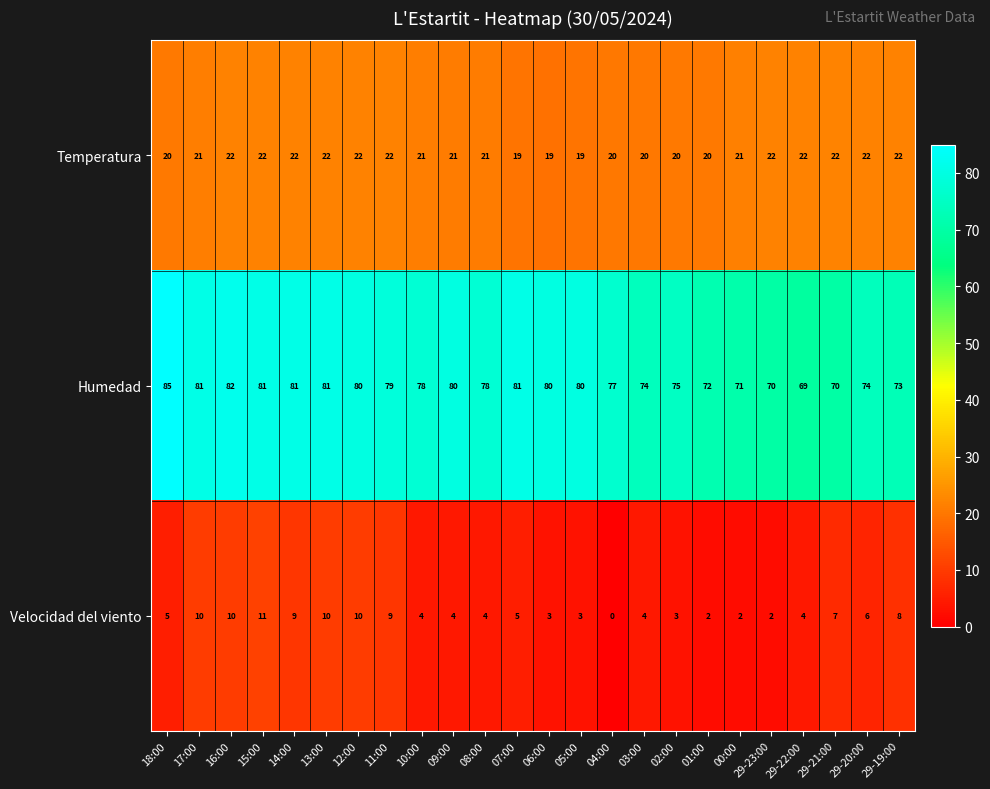

Which label corresponds to the largest value in the chart?

18:00